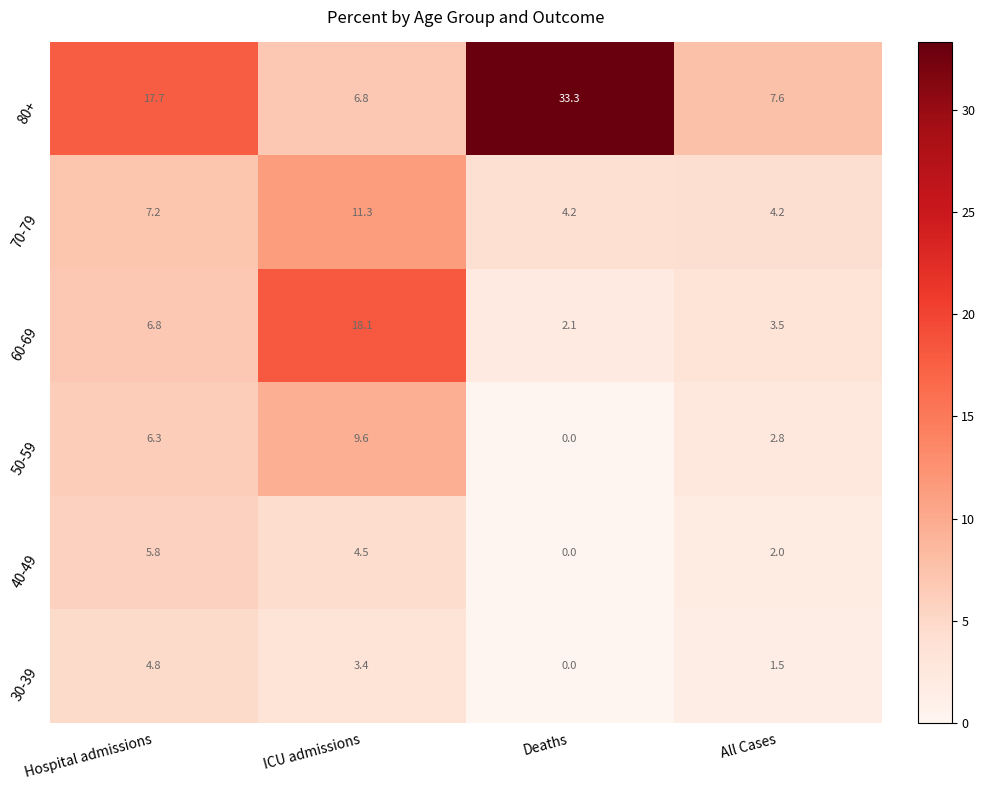

At which category does the chart reach its peak across all series?

Deaths